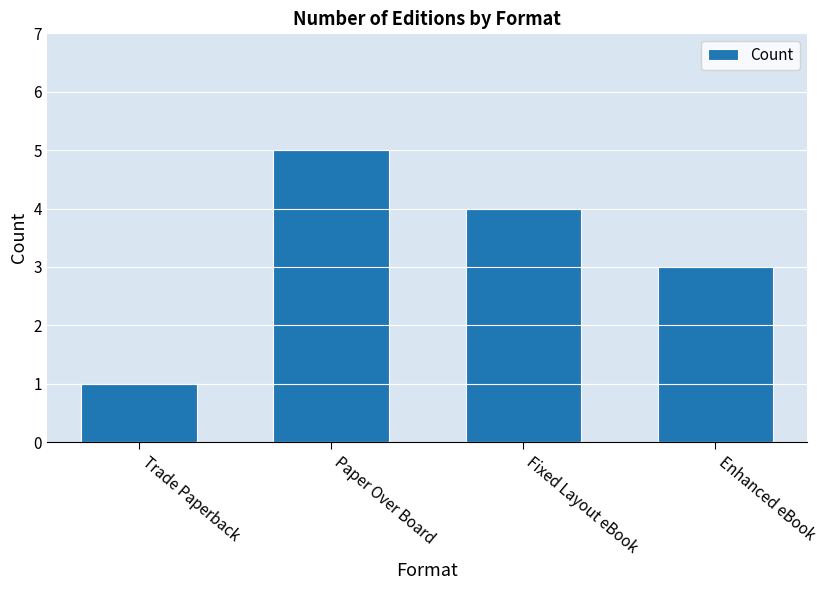

What is the smallest value displayed?

1